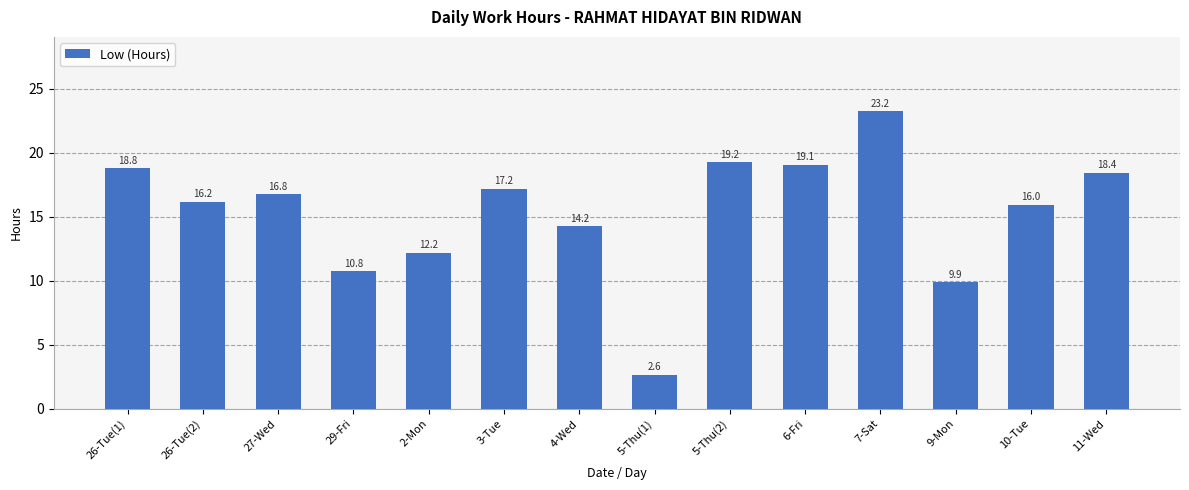

How many categories are shown in the chart?

14